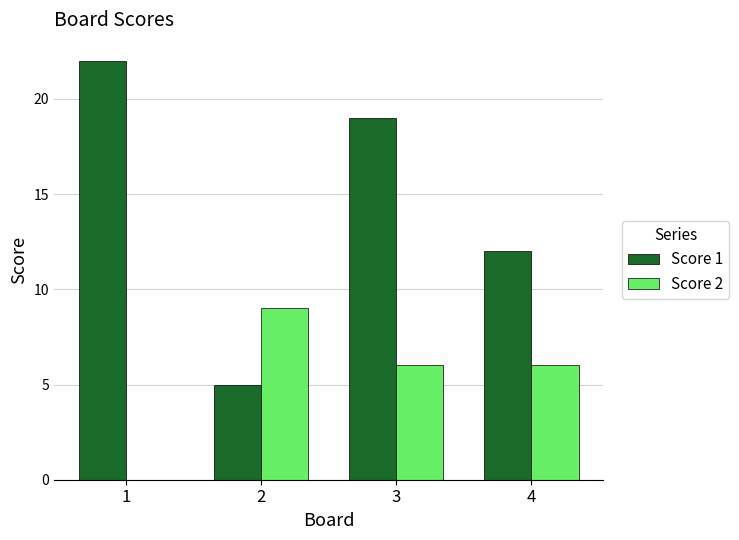

How many Score 2 values are between 6 and 9?

3